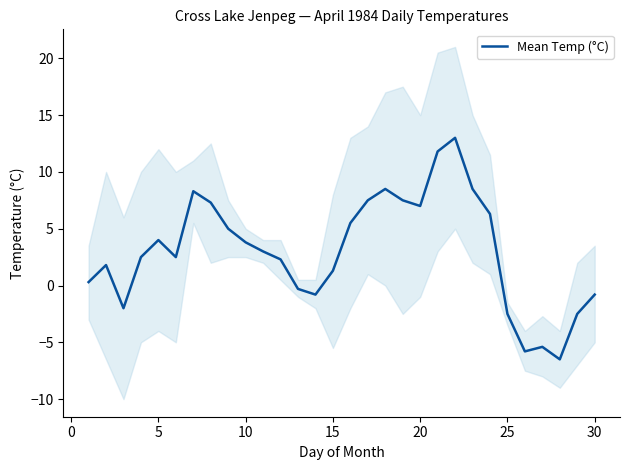

What is the lowest value of the Mean Temp (°C) series?

-6.5